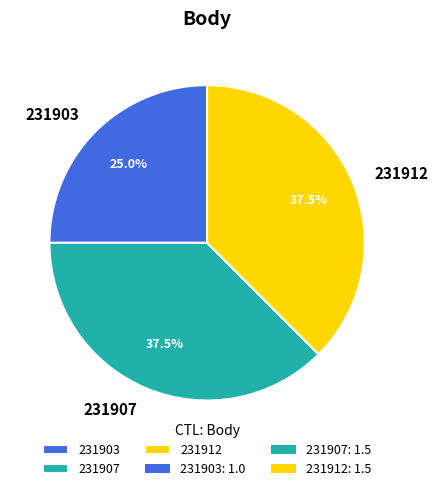

Does 231912 represent more than half of the total?

No